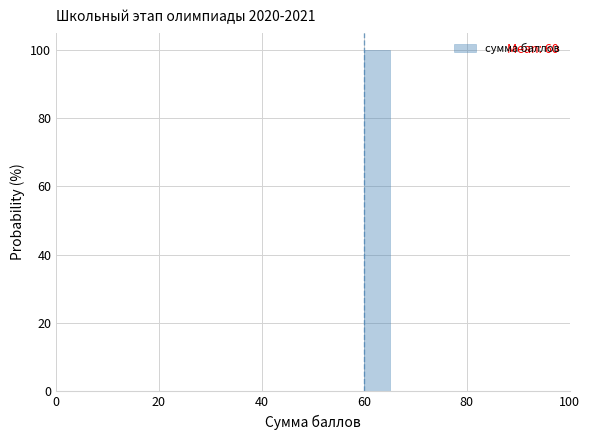

Around what value on the x-axis is the tallest bar? Give the approximate position of its centre, as read against the axis.

62